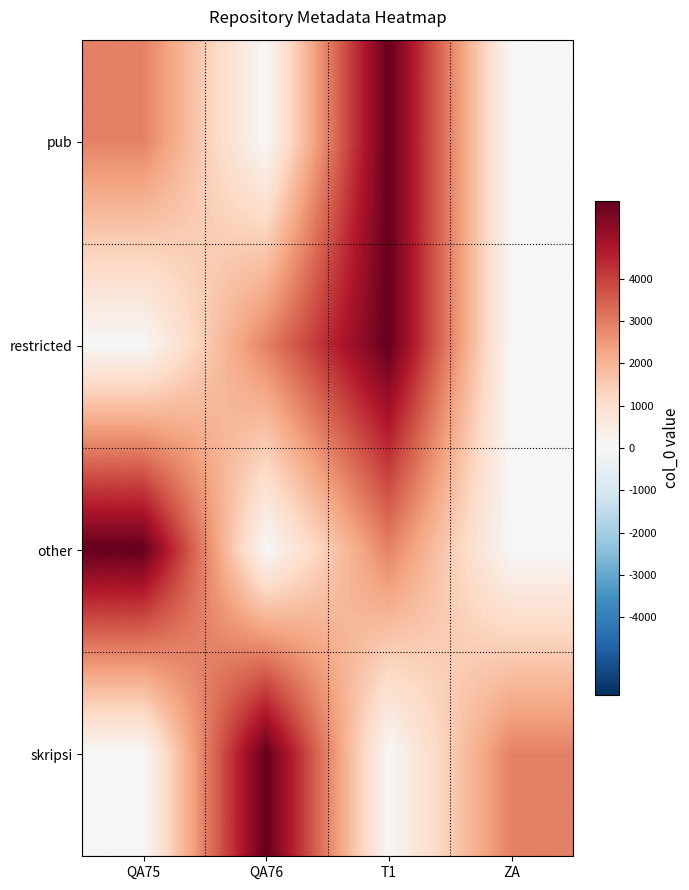

What is the total value across all series at QA76?

8745